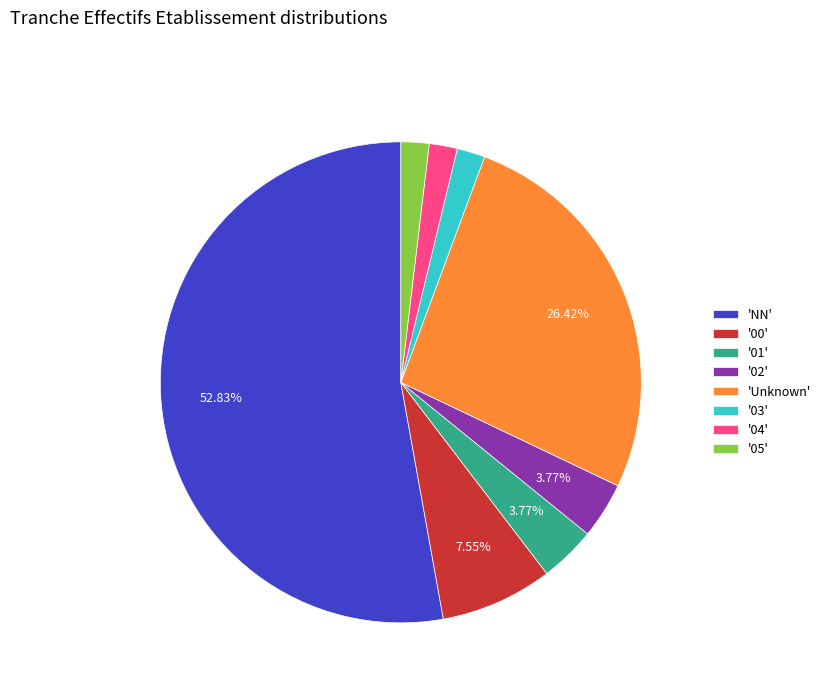

What is the largest slice in the pie chart?

'NN'